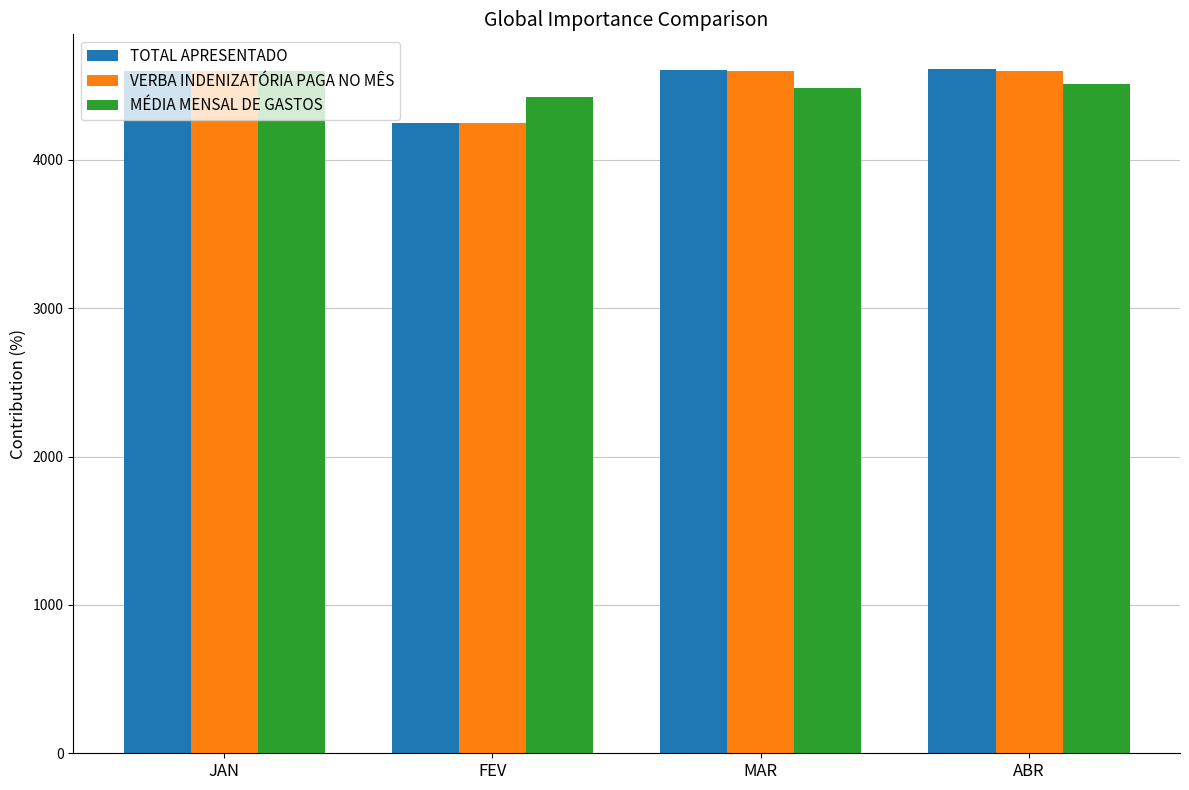

How many categories are shown in the chart?

4